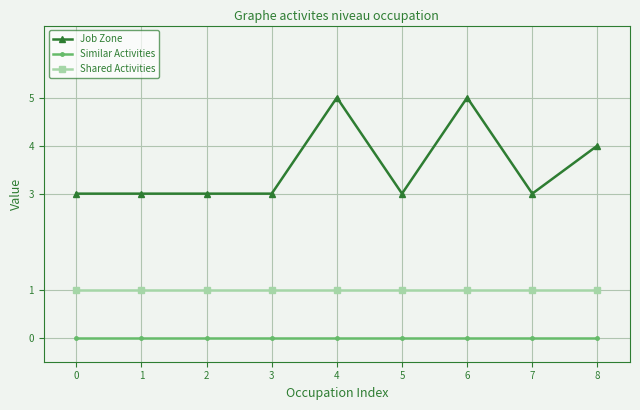

What is the value of the Job Zone point at the 8th from the left?

3